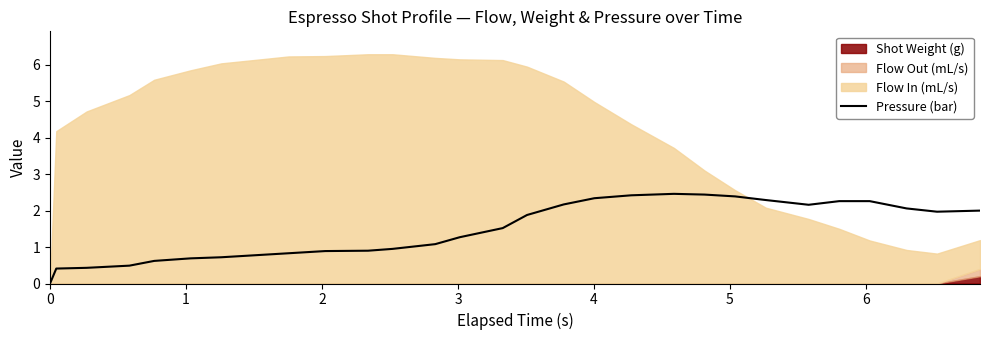

The value at 7 is 1.1. True or false?

False